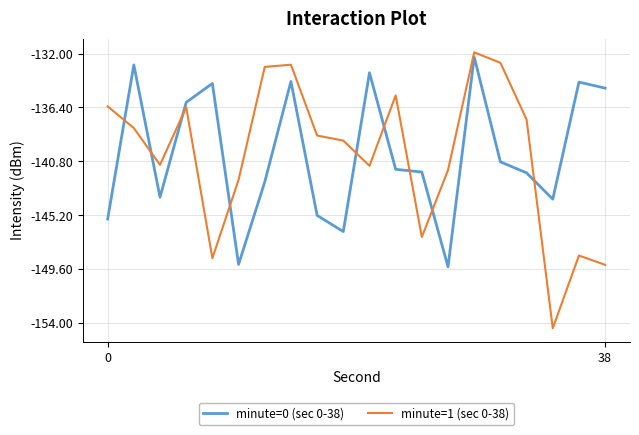

Is this an area chart (filled region under the line)?

No